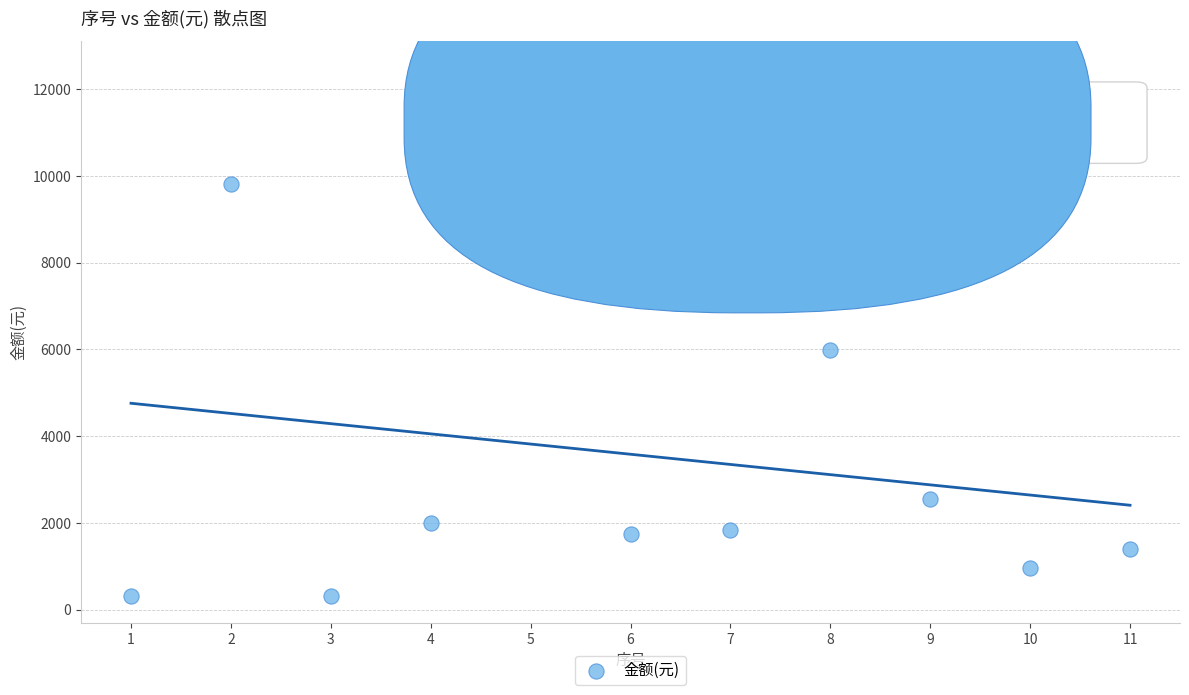

What is the range of X values (max minus min)?

10